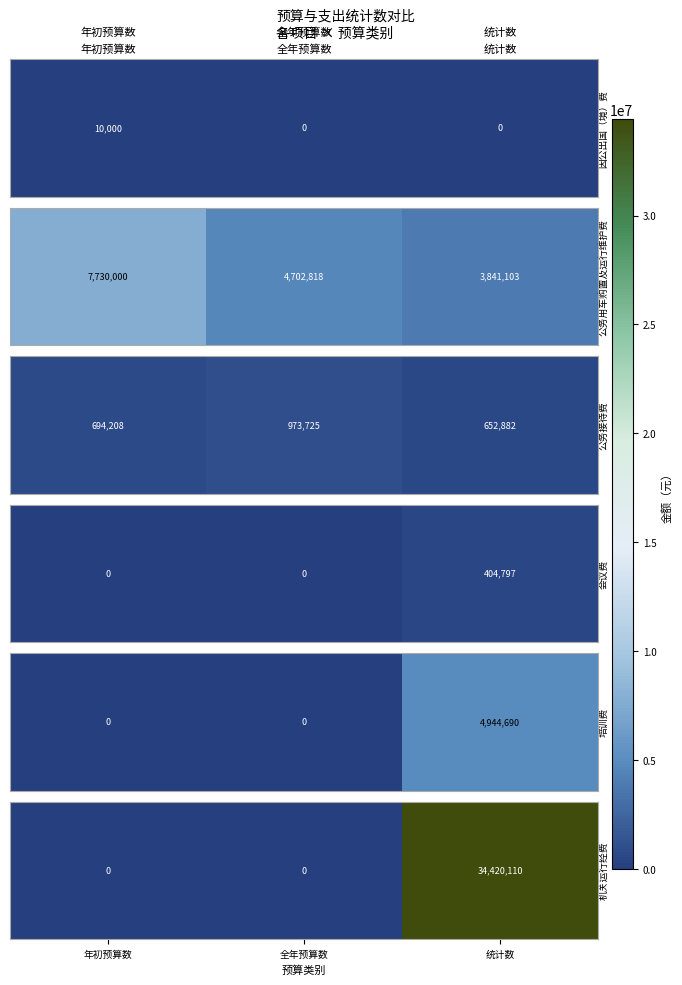

What is the approximate value at 统计数?

34420110.2